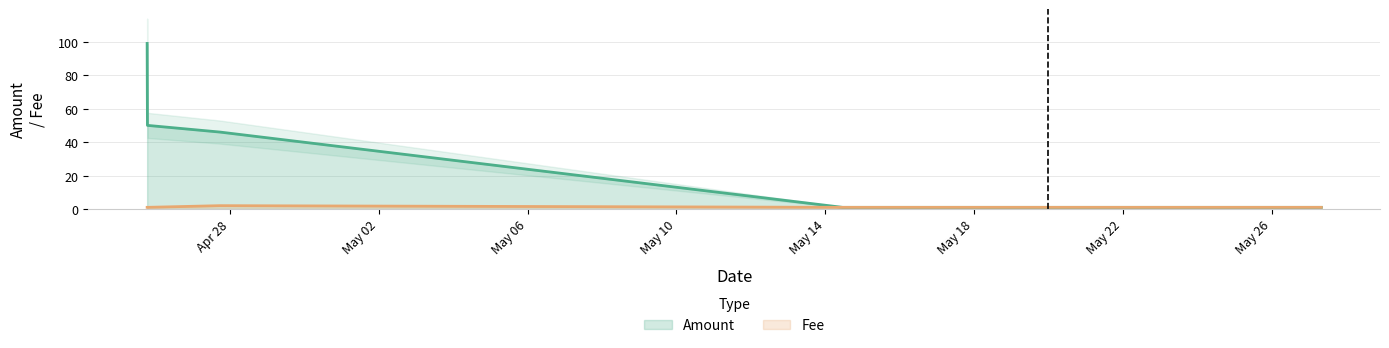

Is it true that Fee equals 1 at 2017-04-25 18:44:08?

True